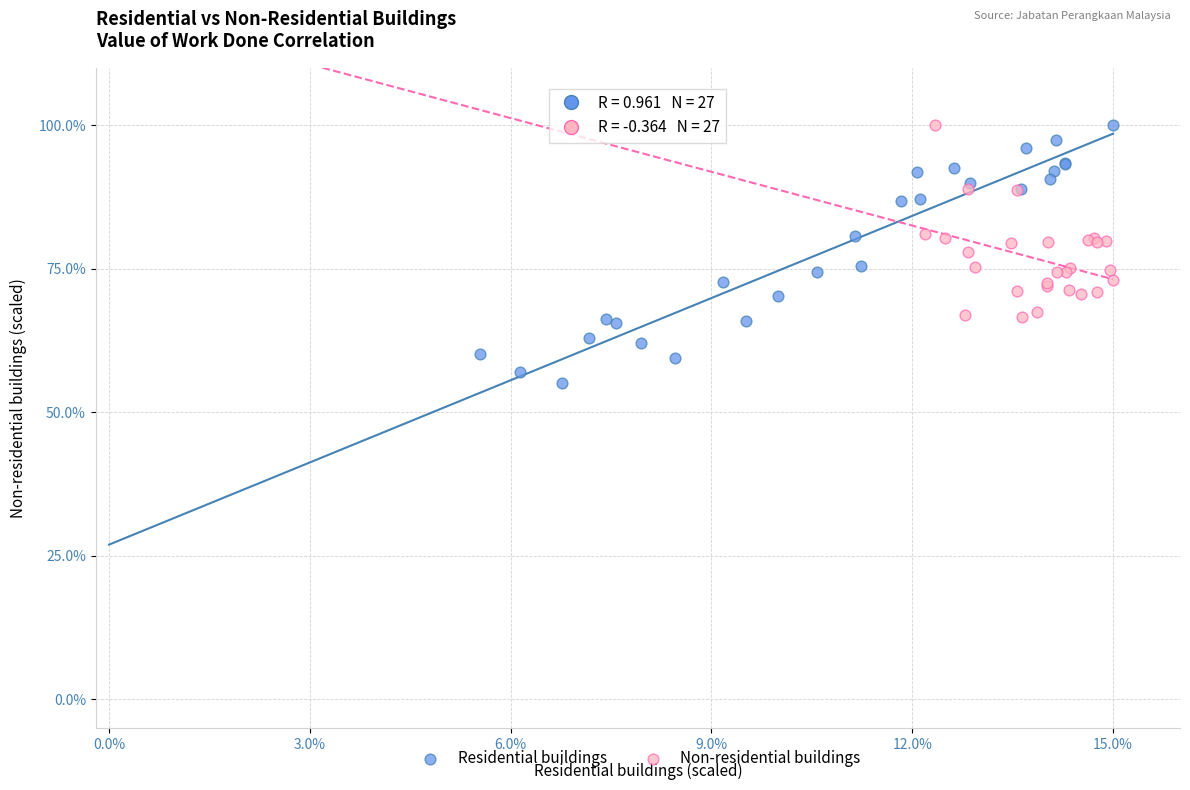

Which series has the widest spread of Y values?

Residential buildings